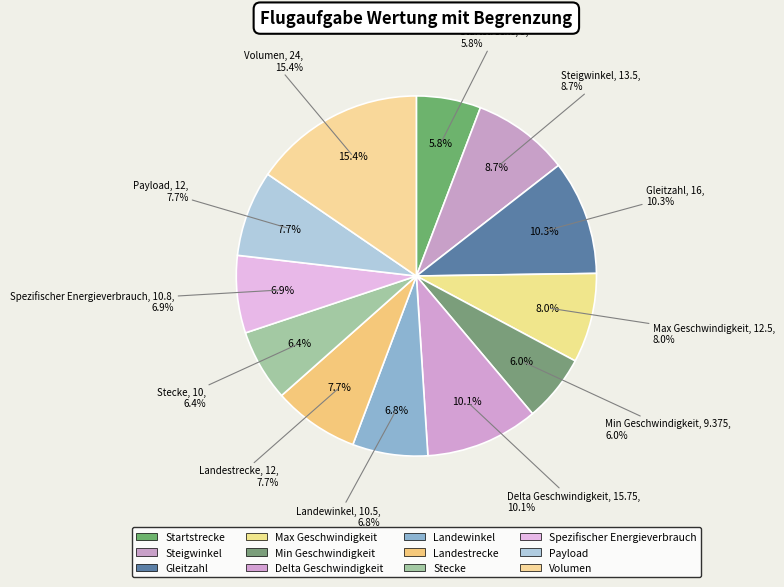

What portion of the pie excludes Min Geschwindigkeit?

94.0%